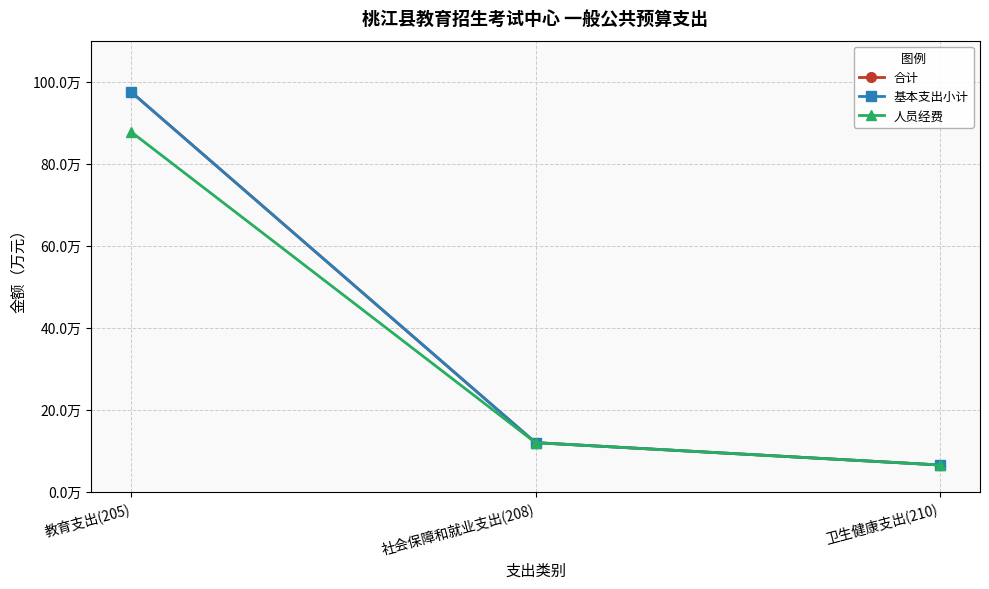

Does the chart have visible grid lines?

Yes